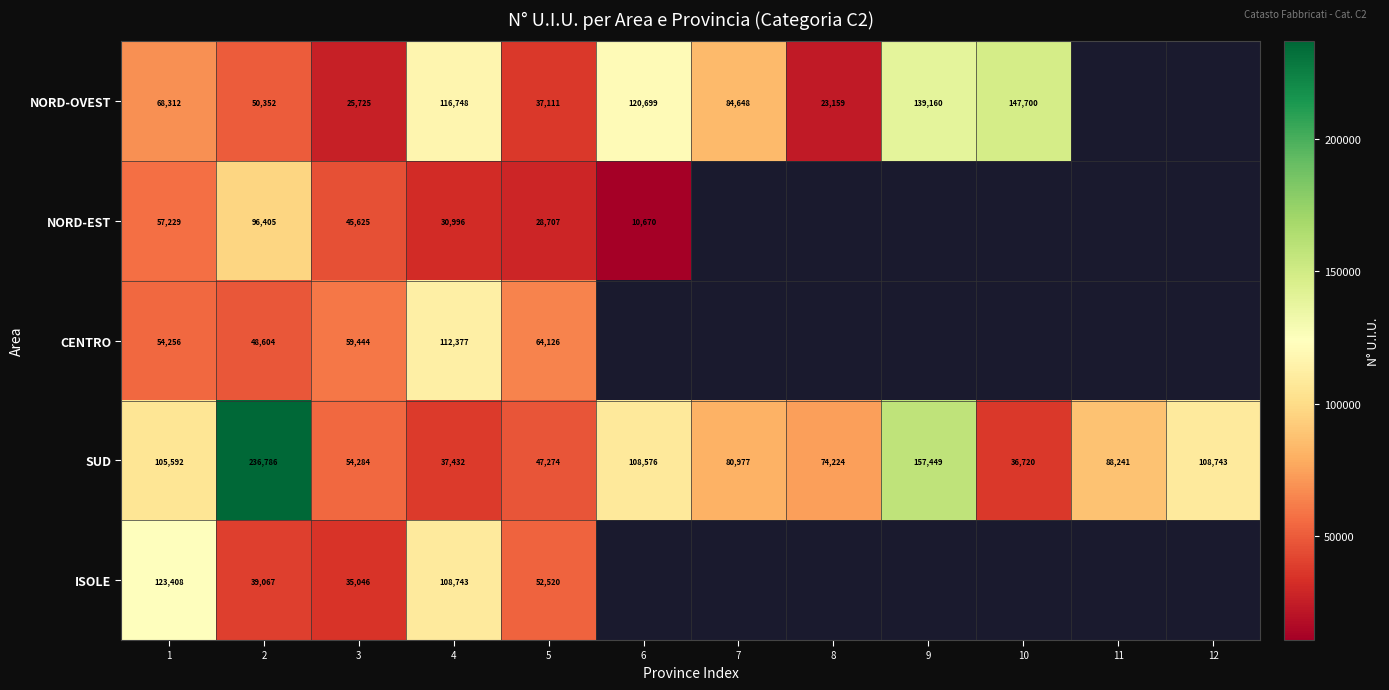

Rank the series at 5 from lowest to highest value.

NORD-EST, NORD-OVEST, SUD, ISOLE, CENTRO